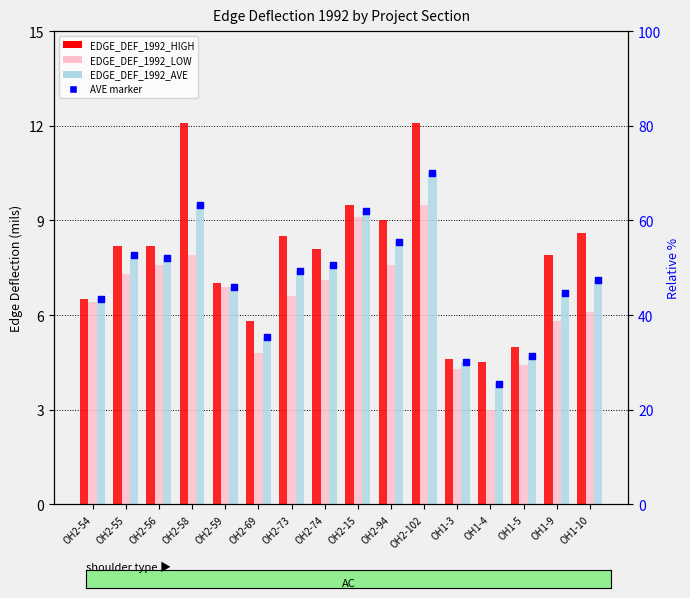

At which category is the sum across all series the highest?

OH2-102